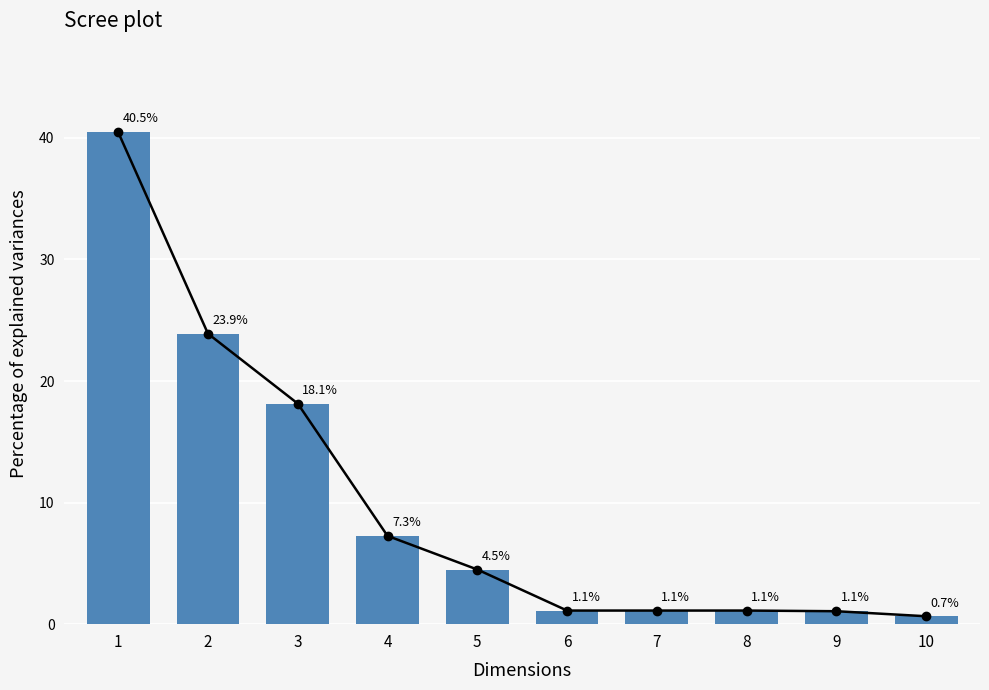

Are the bars horizontal?

No